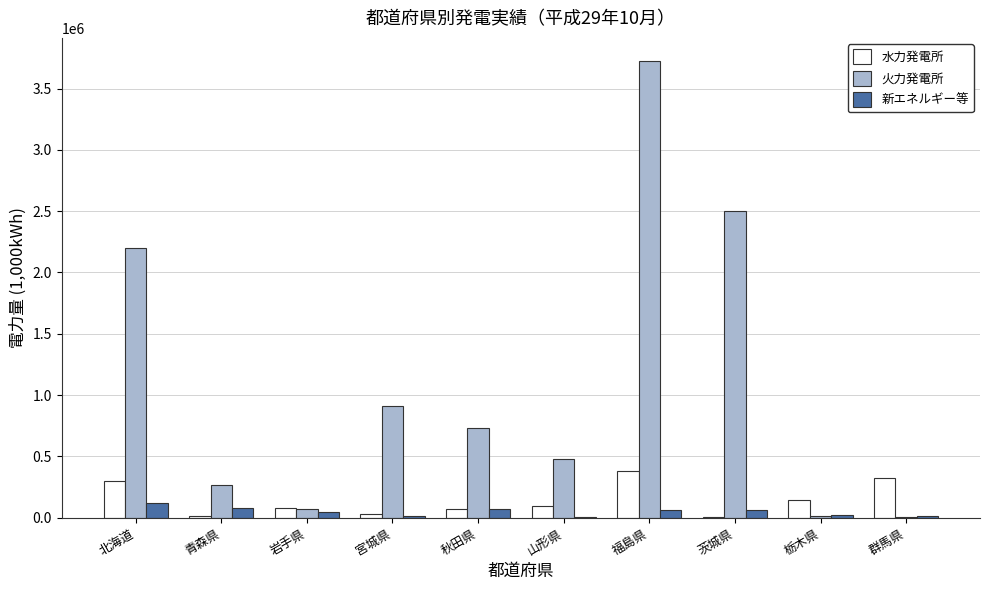

The 火力発電所 series shows 264380 at 青森県. True or false?

True